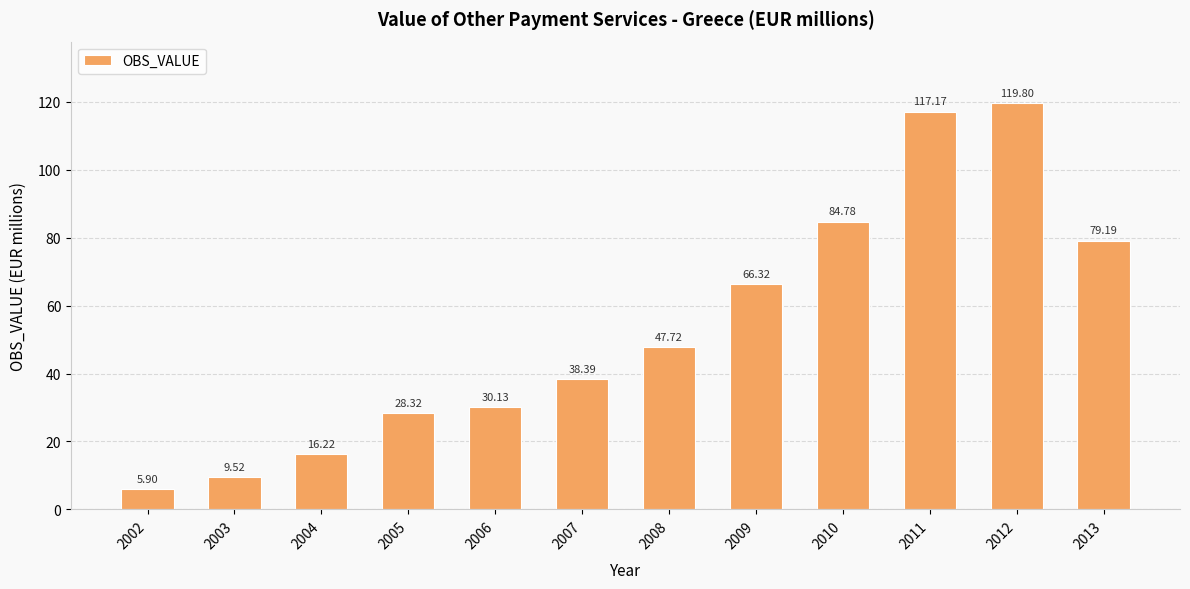

Is it true that the value at 2013 is 23.0?

False